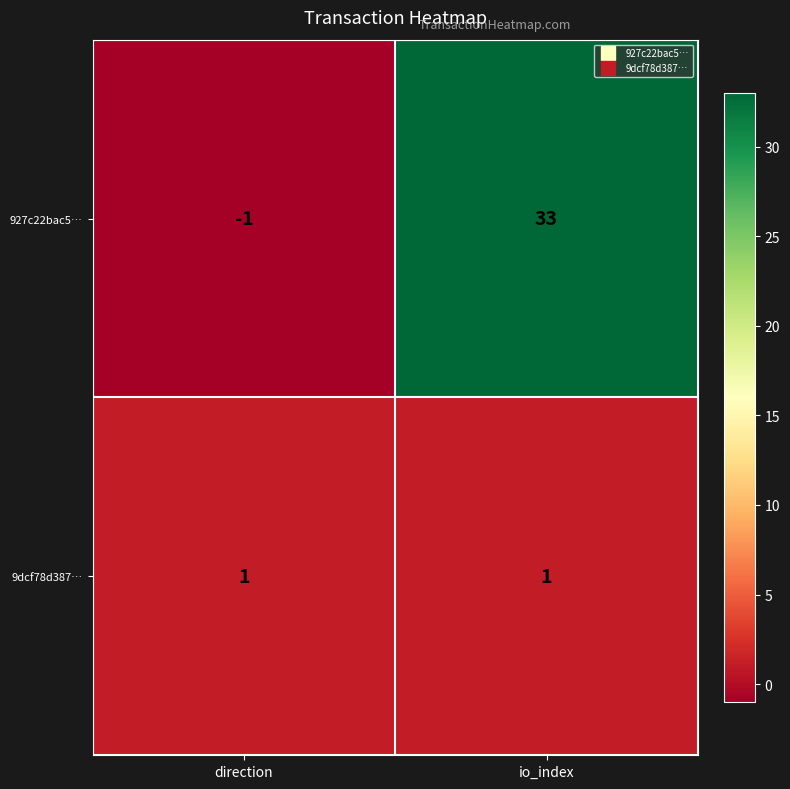

What is the maximum value shown in the chart?

33